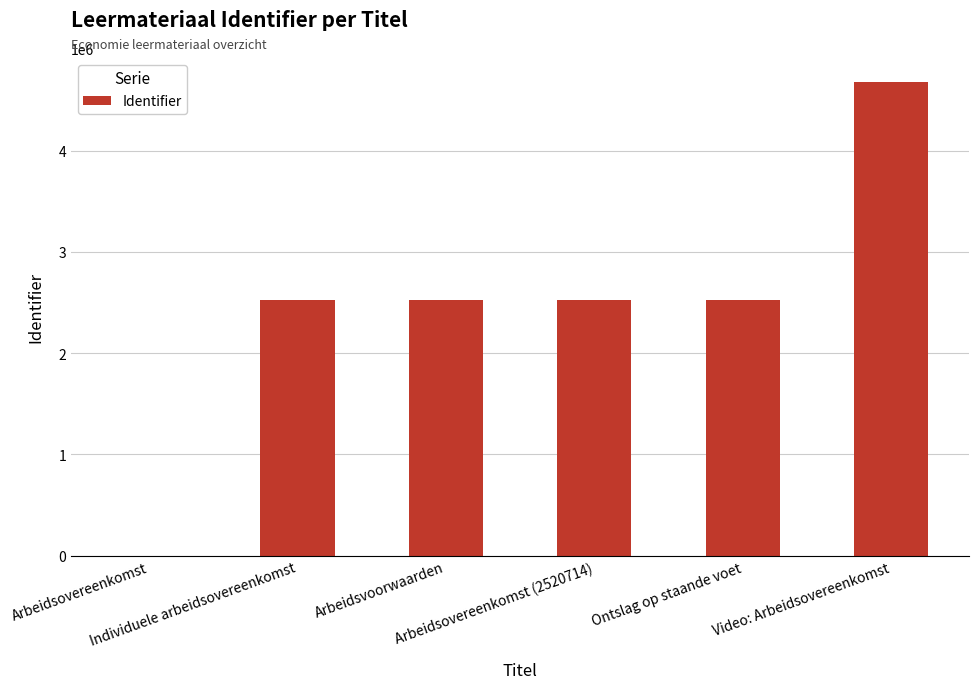

How many categories are shown in the chart?

6